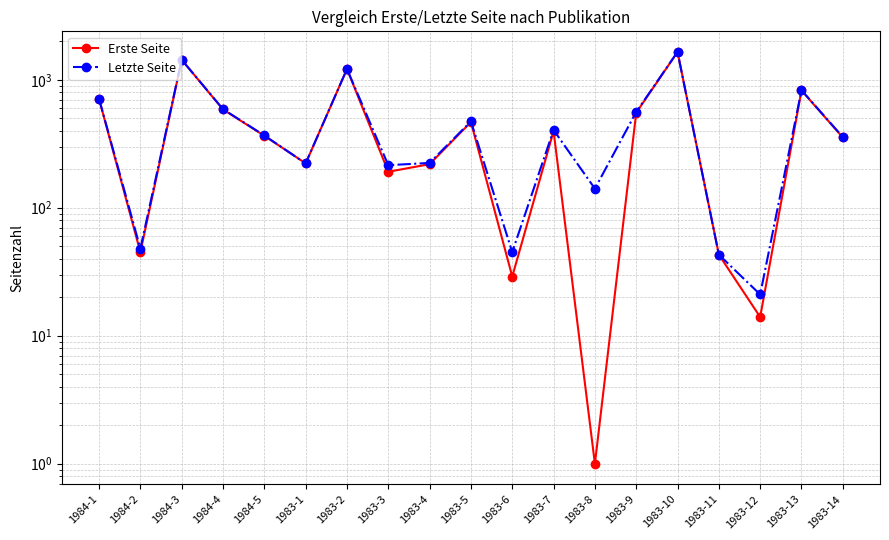

True or false: Letzte Seite and Erste Seite intersect in this chart.

False